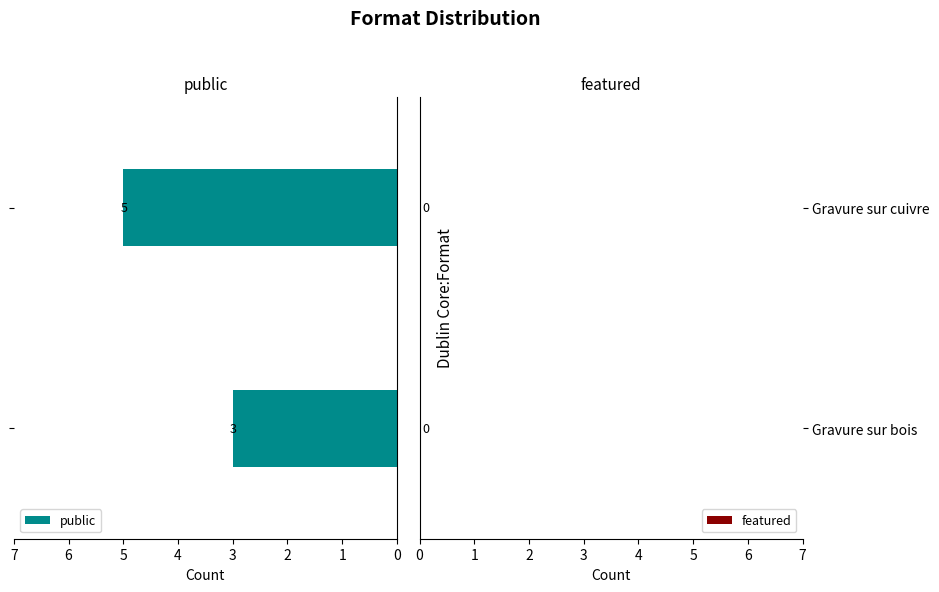

What is the sum of all values?

8